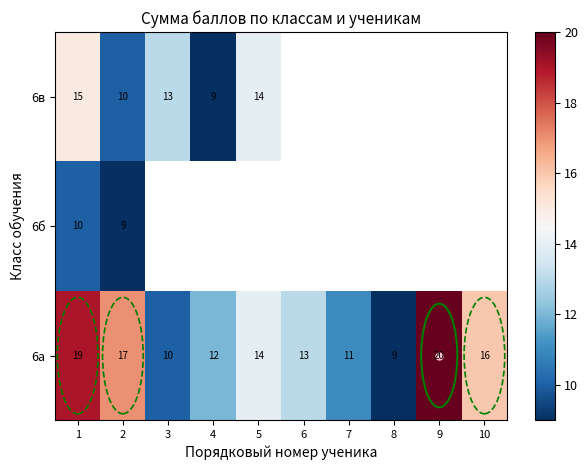

What is the difference between the 6в values at 3 and 5?

1.0